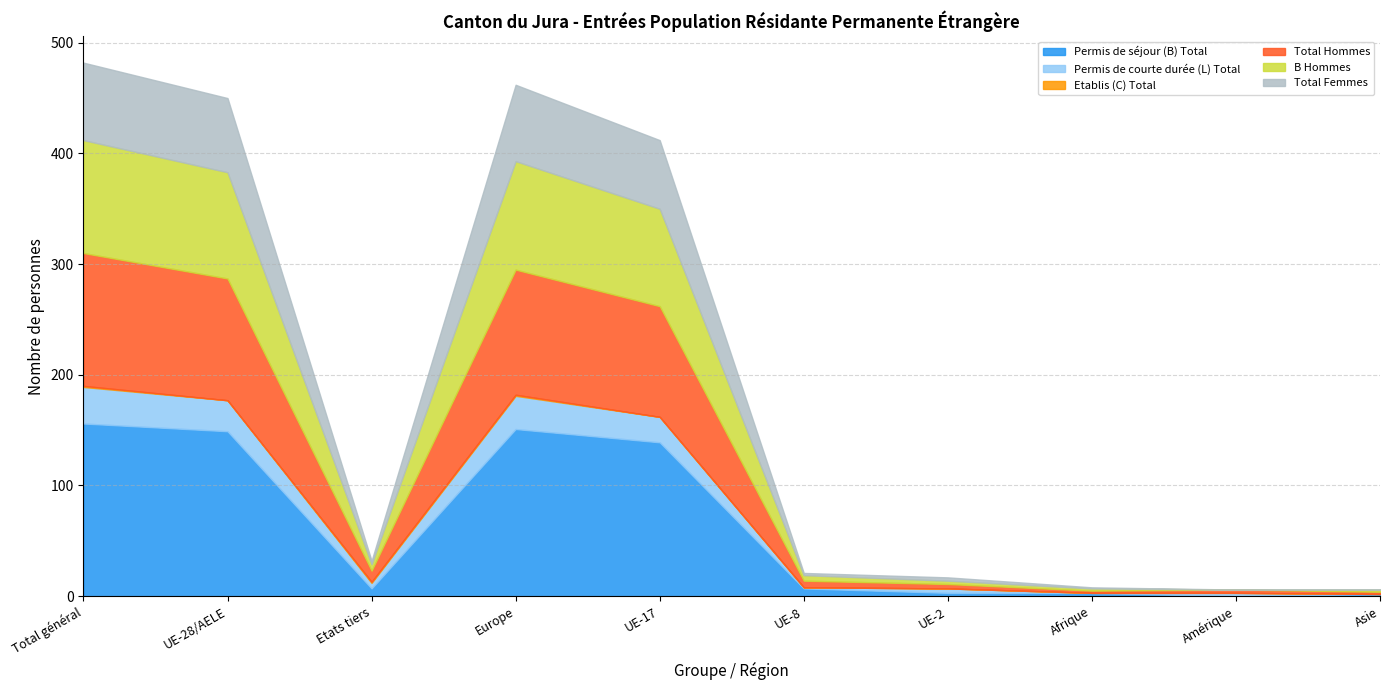

Reading right to left, what are all the values shown in this chart?

Permis de séjour (B) Total: 2	0	3	3	7	139	151	7	149	156
Permis de courte durée (L) Total: 0	3	0	4	1	23	30	5	28	33
Etablis (C) Total: 0	0	0	0	0	0	1	1	0	1
Total Hommes: 2	3	2	4	6	100	113	10	110	120
B Hommes: 2	0	2	3	5	88	98	6	96	102
Total Femmes: 0	0	1	3	2	62	69	3	67	70